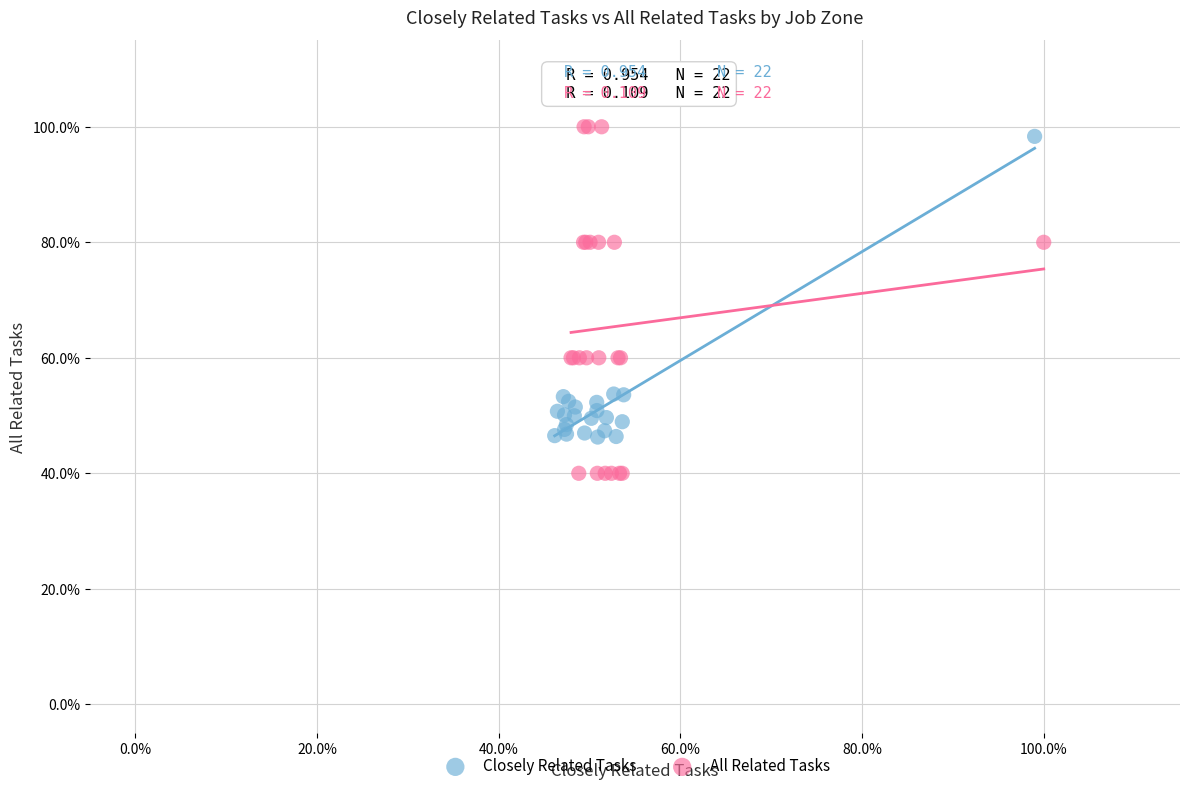

What are all the series names shown in the legend?

Closely Related Tasks, All Related Tasks